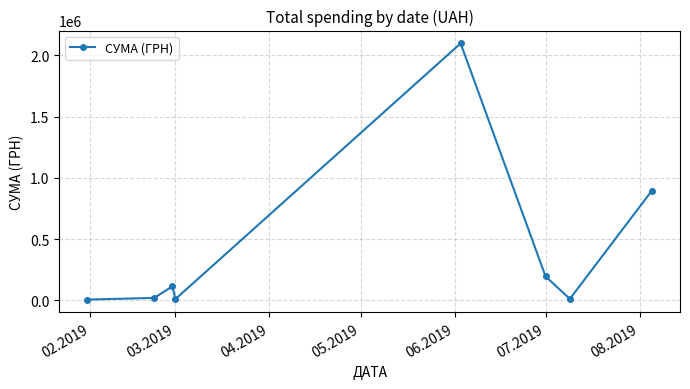

How many interior local peaks (higher than both neighbors) does the data have?

2